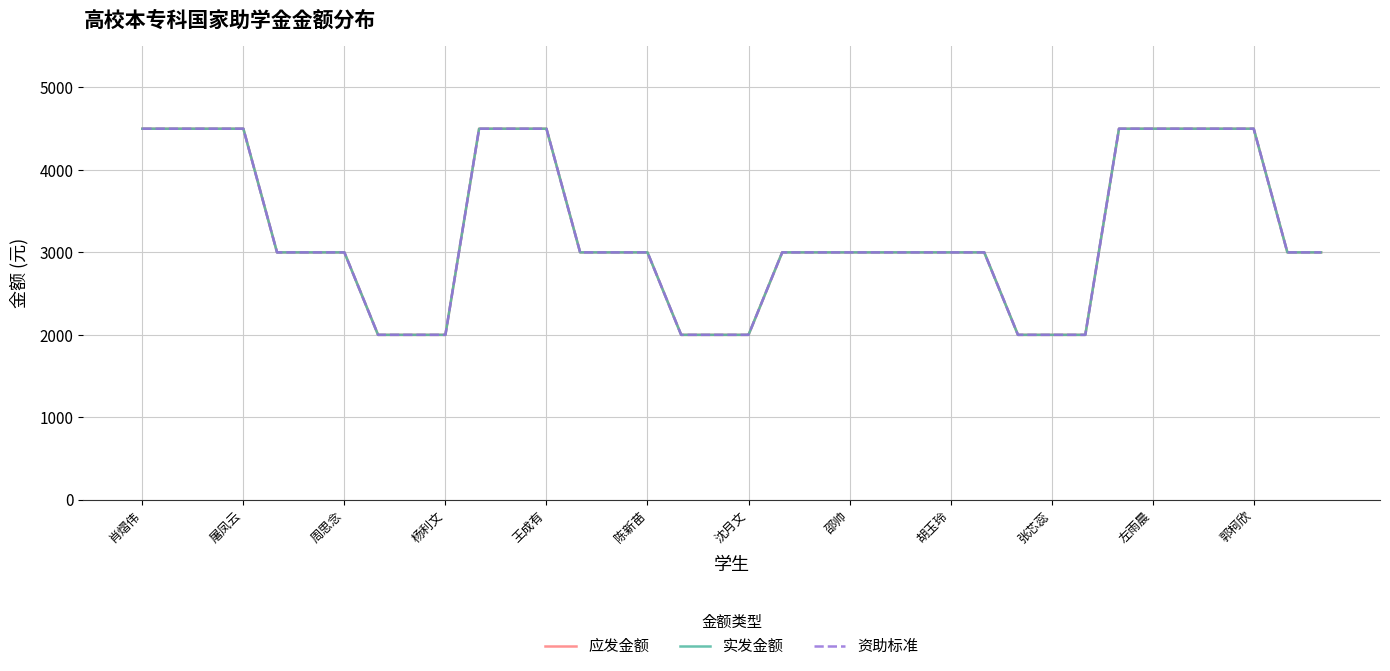

Where does the 实发金额 series first go above 3000?

肖熠伟